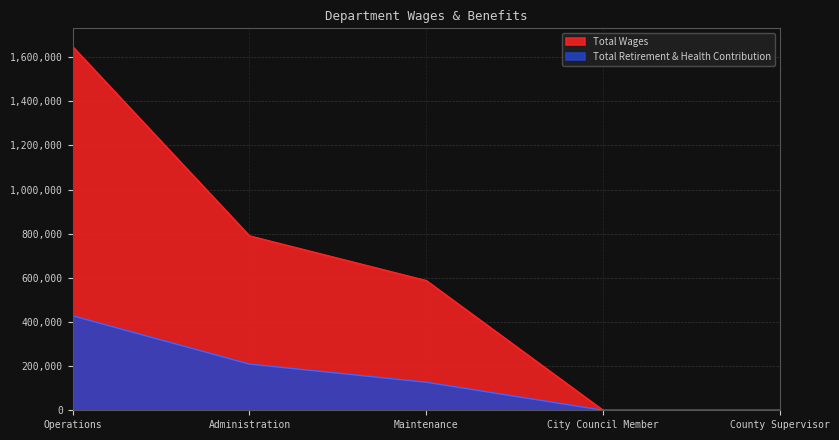

What is the label of the 2nd point from the left?

Administration